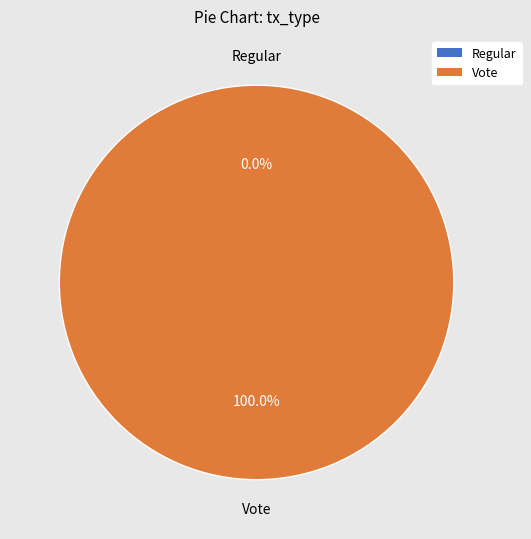

Combined, do Regular and Vote account for over 50%?

Yes